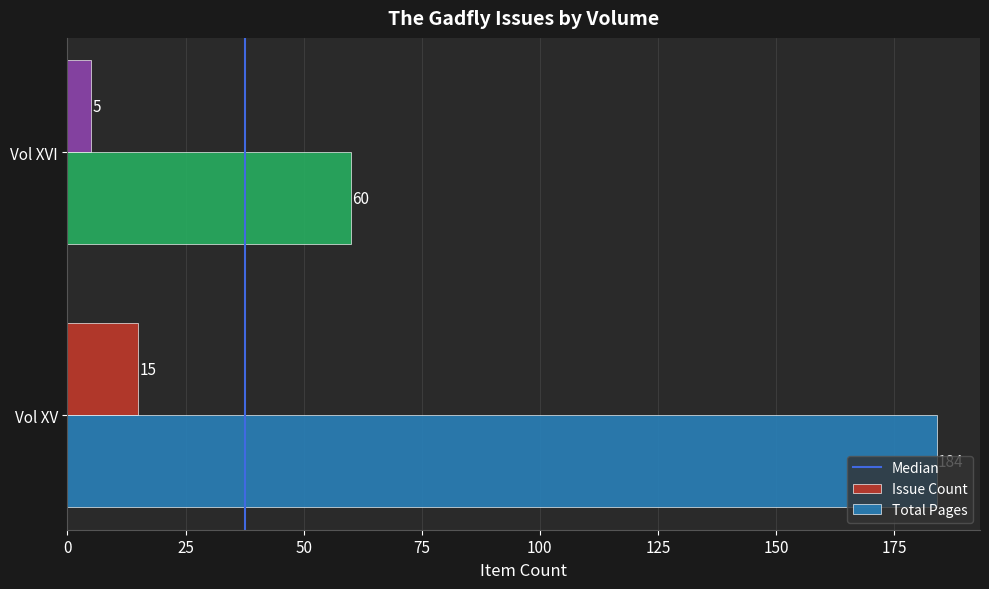

At which category is the sum across all series the highest?

Vol XV